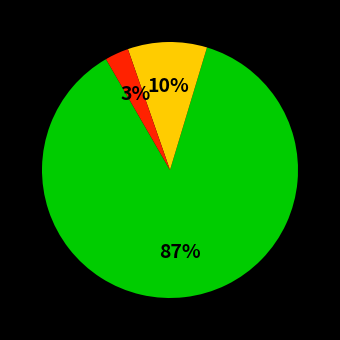

How many slices are in this pie chart?

3